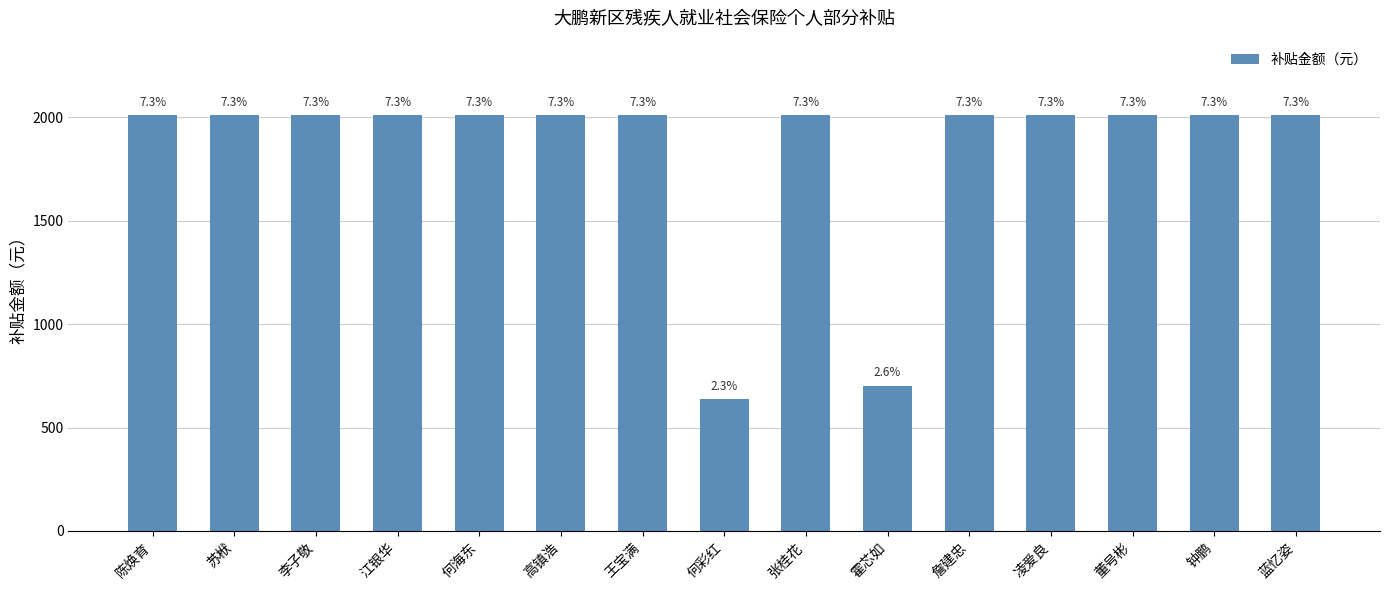

The value at 蓝忆姿 is 2009.3. True or false?

True